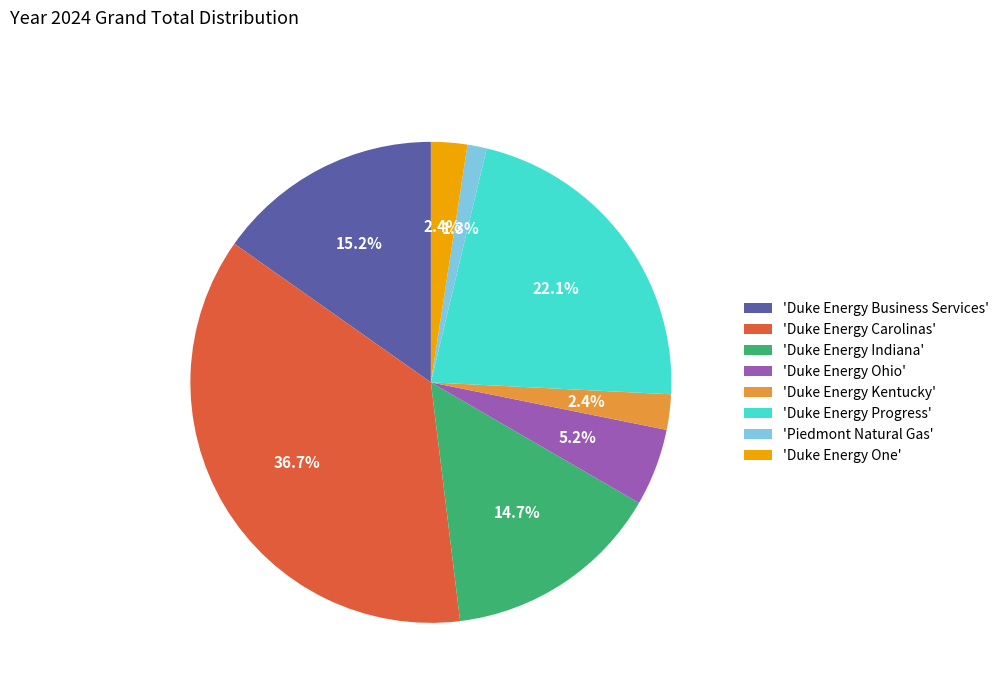

Is the sum of 'Duke Energy One' and 'Duke Energy Indiana' greater than half?

No